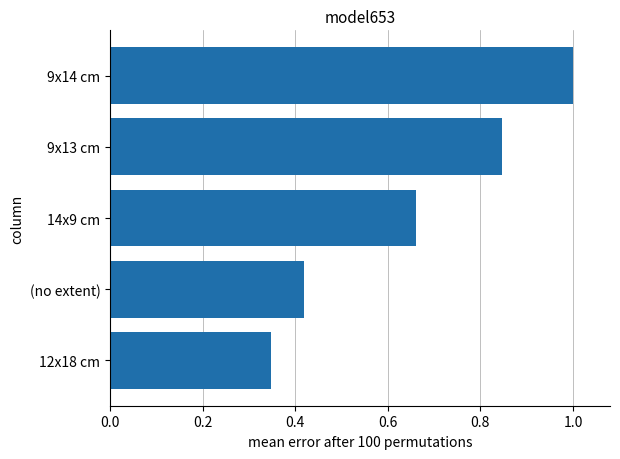

What is the sum of all values?

3.3